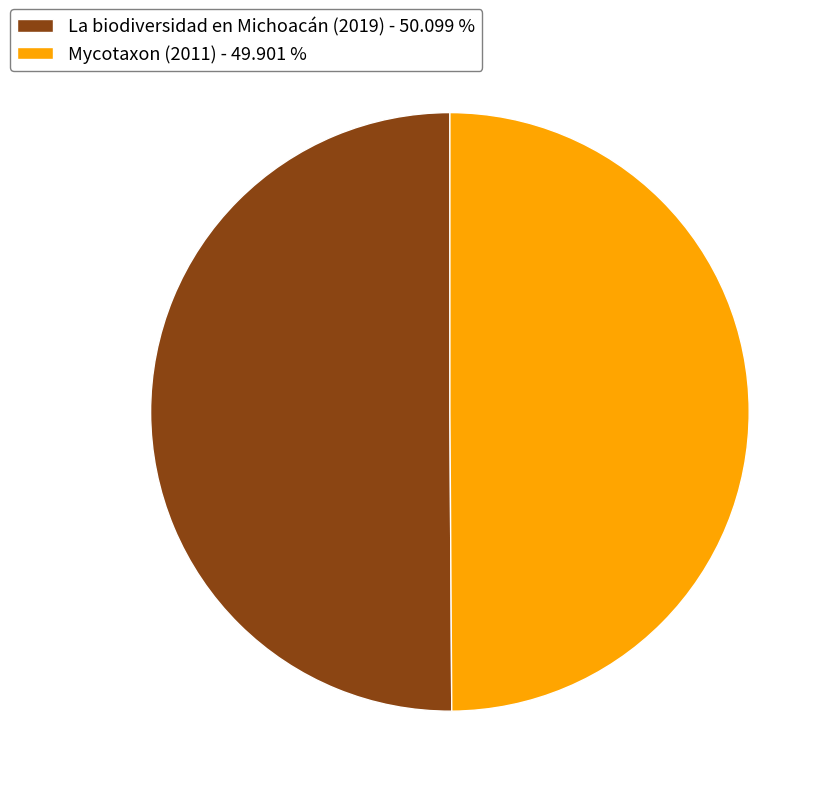

Do La biodiversidad en Michoacán (2019) - 50.099 % and Mycotaxon (2011) - 49.901 % together represent more than half of the pie?

Yes